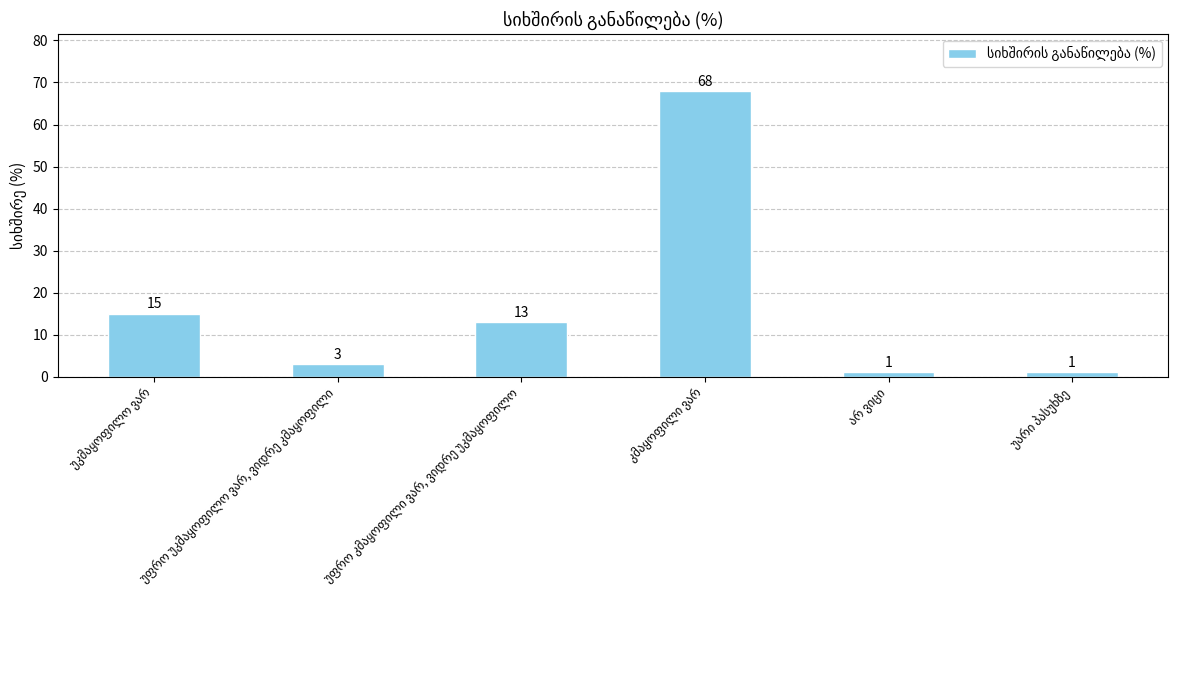

What is the difference between the maximum and second lowest values?

67